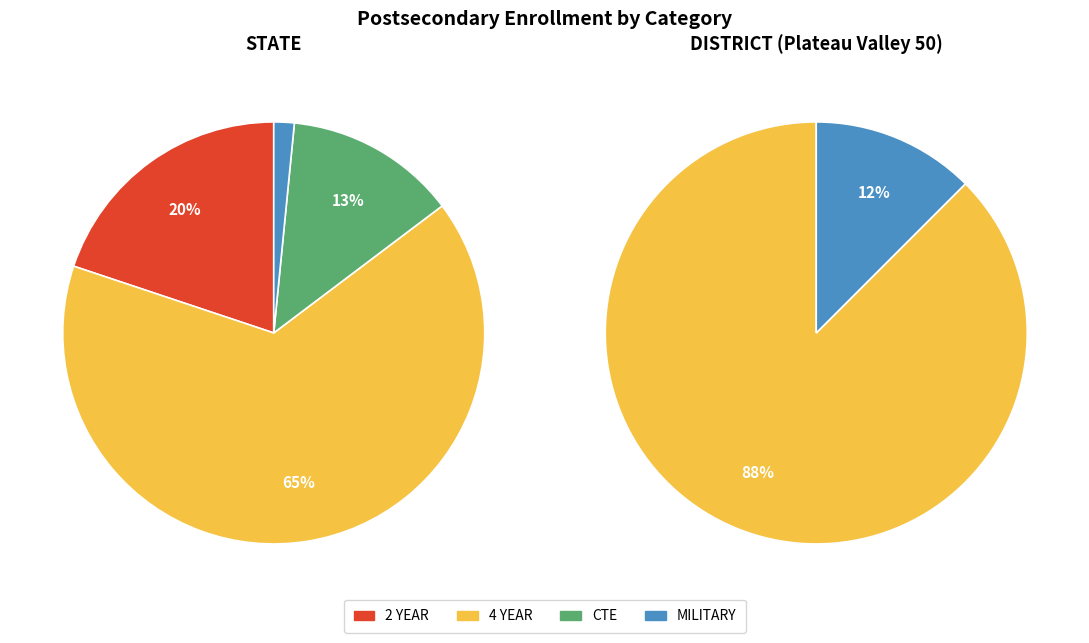

Which series changed the most between 2 YEAR and 4 YEAR?

STATE